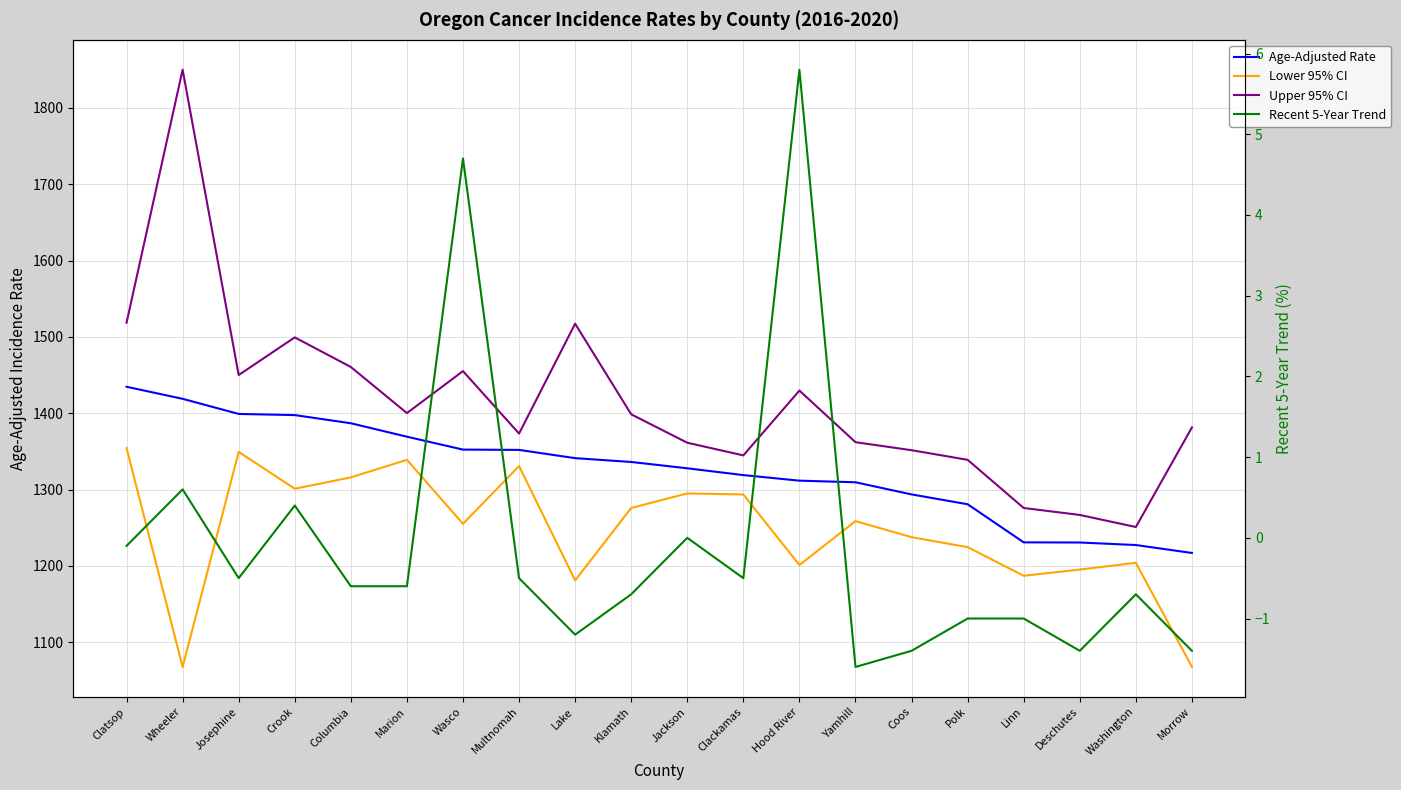

Which label corresponds to the smallest value in the chart?

Yamhill